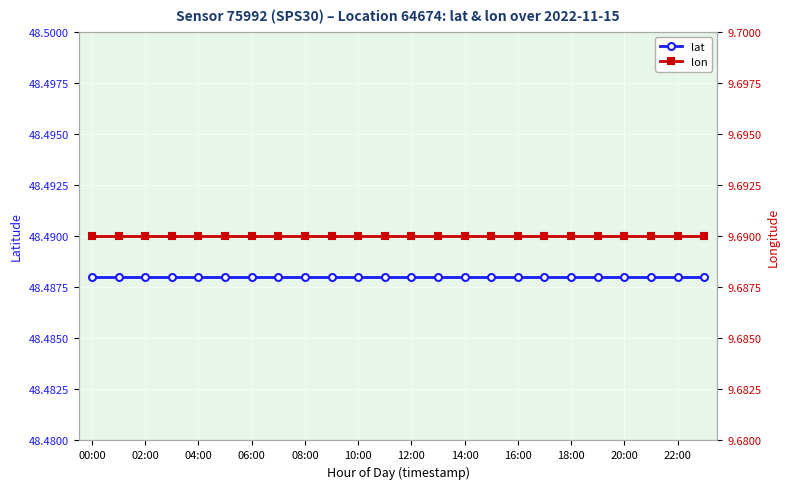

What is the sum of the lat values at 18:00 and 08:00?

97.0